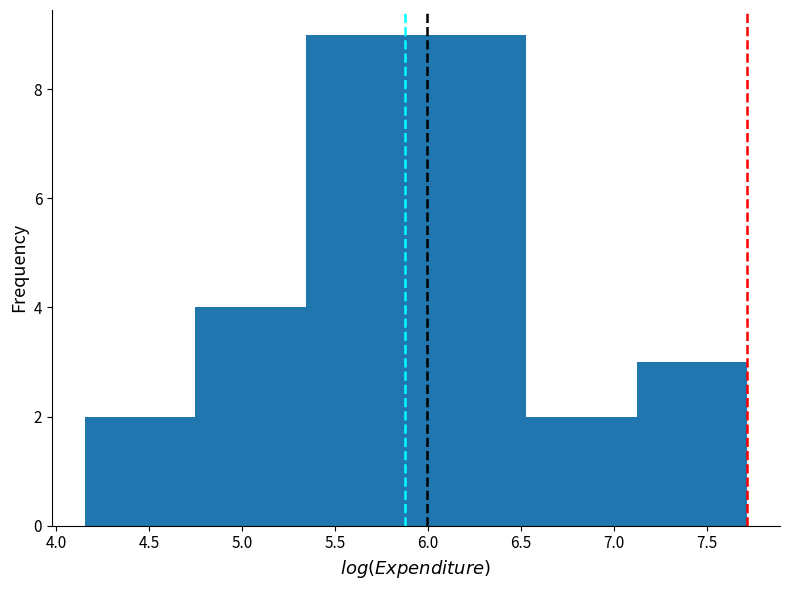

Reading left to right, transcribe this chart: for each bar, give the range it covers on the x-axis and its height. Neither the bar edges nor the heights are printed on the chart, so give them approximately, as read against the axes.

4.15 to 4.75: 2
4.75 to 5.35: 4
5.35 to 5.95: 9
5.95 to 6.55: 9
6.55 to 7.10: 2
7.10 to 7.70: 3